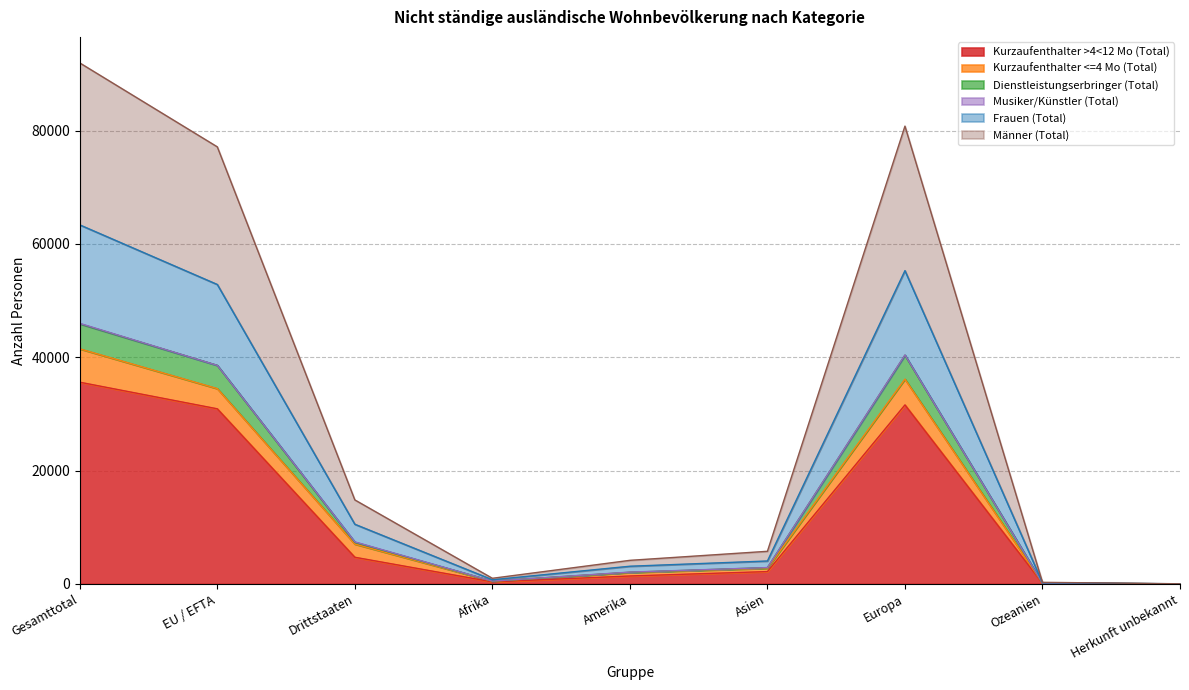

What is the value of the Kurzaufenthalter >4<12 Mo (Total) point at the 5th from the left?

1389